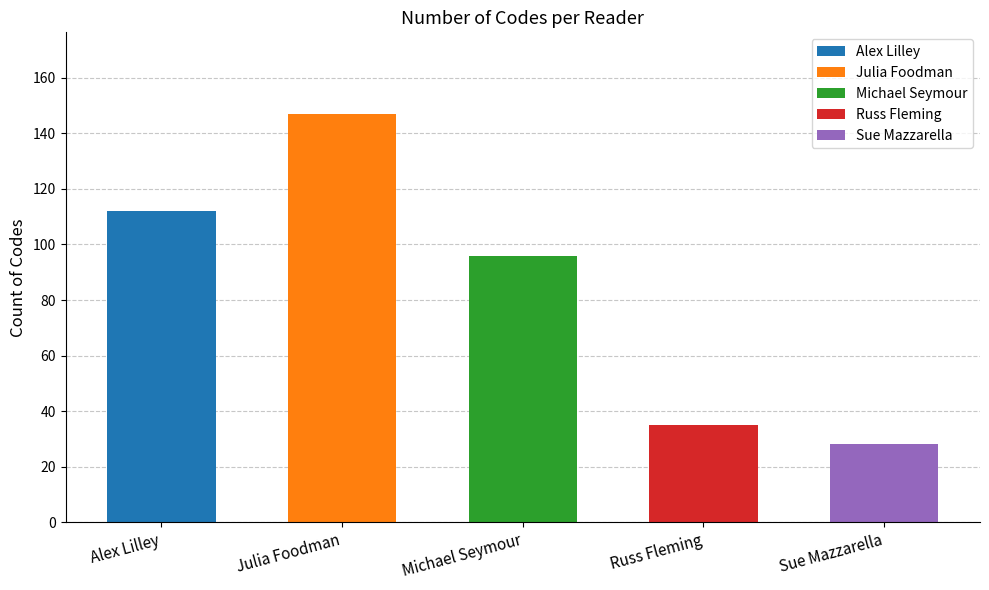

The chart shows a value of 197 at Alex Lilley. True or false?

False